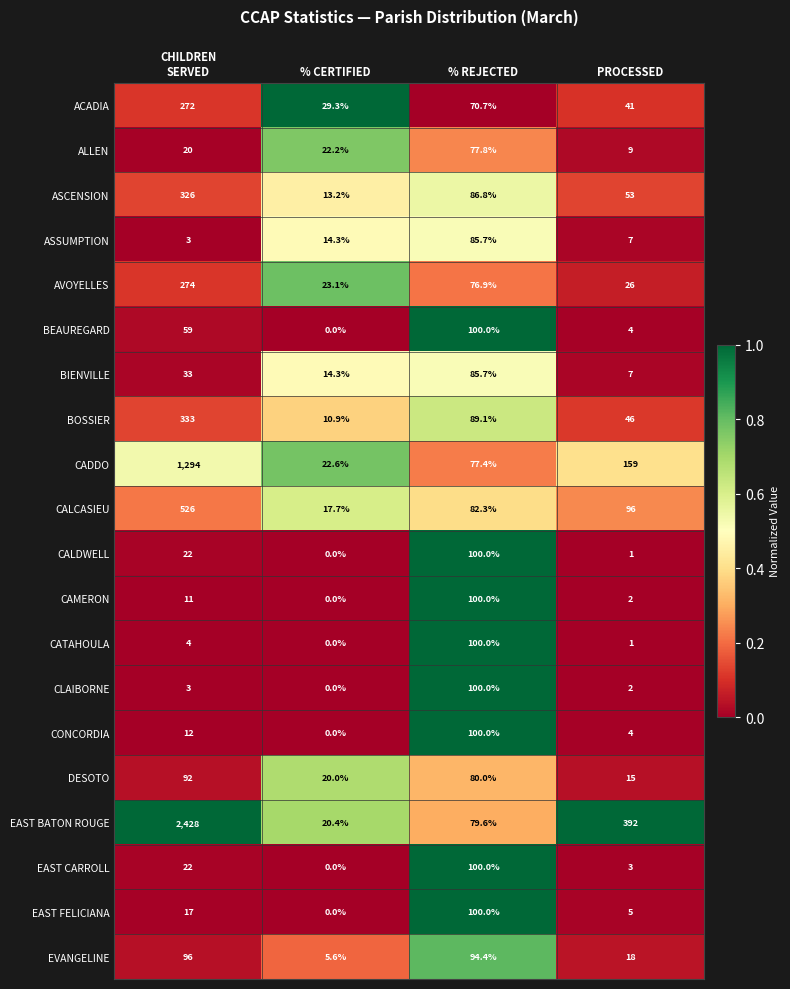

Is the value of CALCASIEU at PROCESSED greater than the value of EVANGELINE at PROCESSED?

Yes